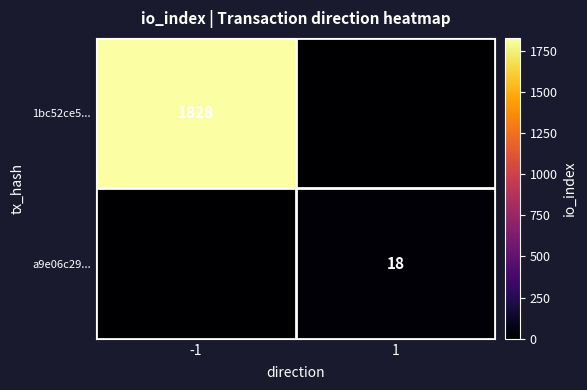

Is it true that 1bc52ce5... equals 2475 at -1?

False